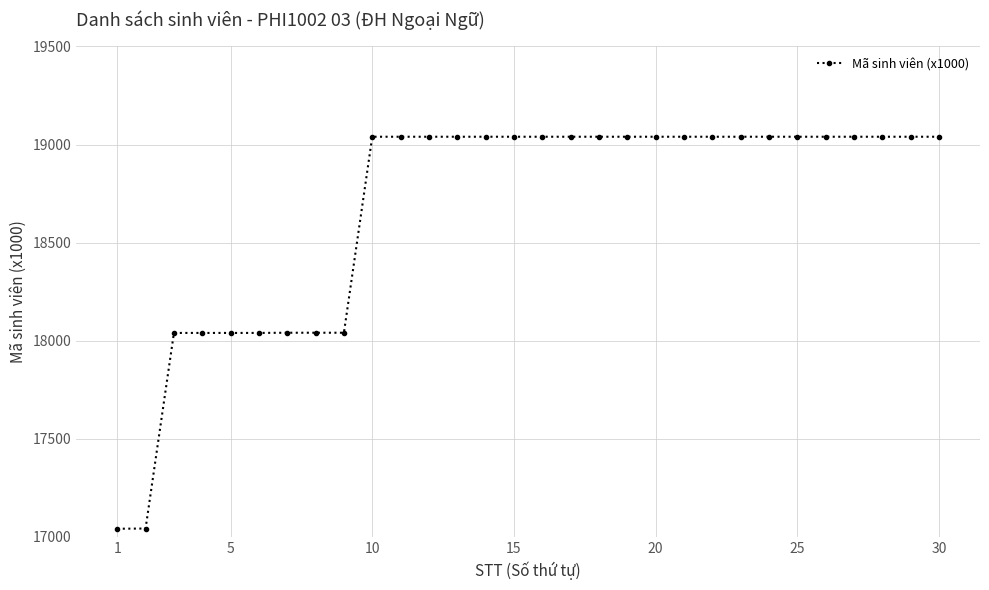

What is the difference between the second highest and minimum values?

1998